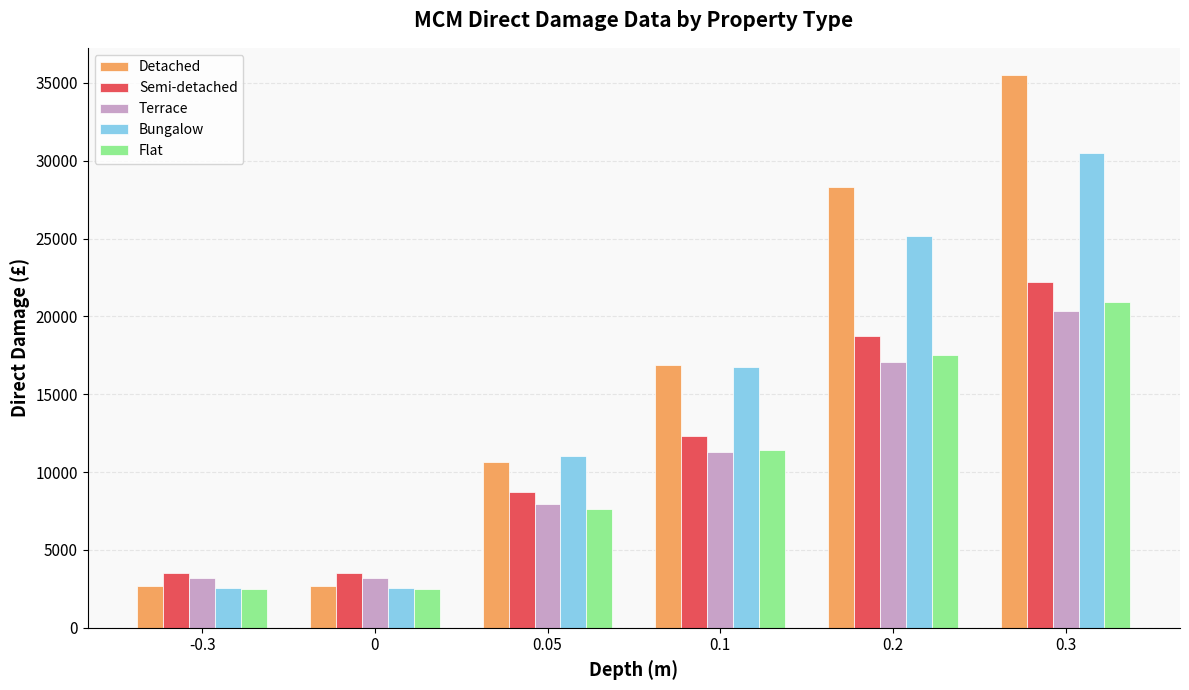

Reading right to left, list all the values displayed in this chart.

Detached: 35476	28333	16866	10666	2664	2664
Semi-detached: 22225	18760	12347	8696	3543	3543
Terrace: 20325	17063	11290	7965	3223	3223
Bungalow: 30496	25155	16775	11008	2576	2576
Flat: 20904	17543	11389	7625	2478	2478